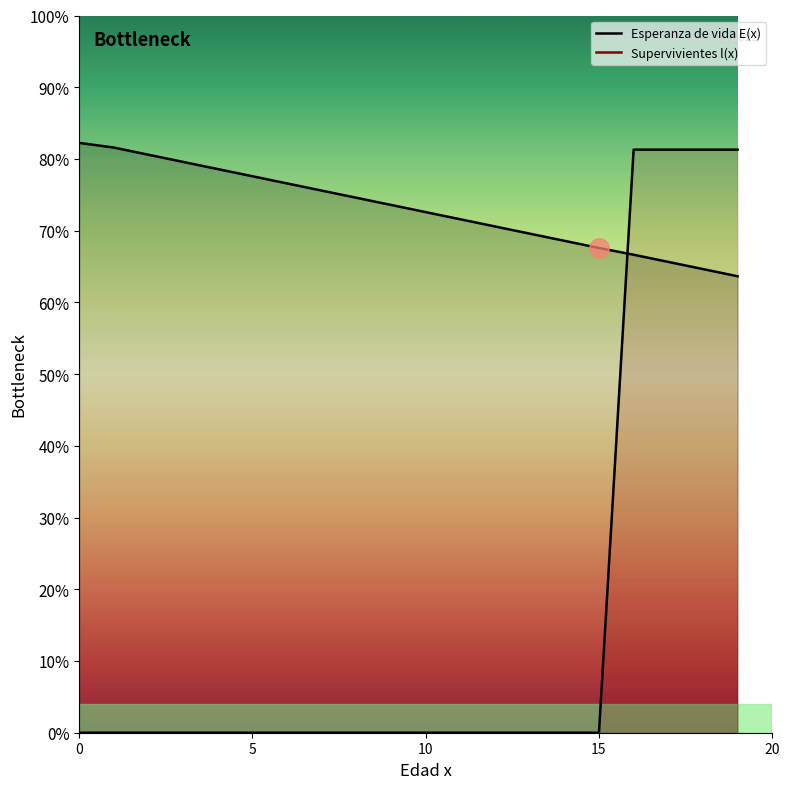

What is the ratio of the value at 13 to the value at 19?

1.1